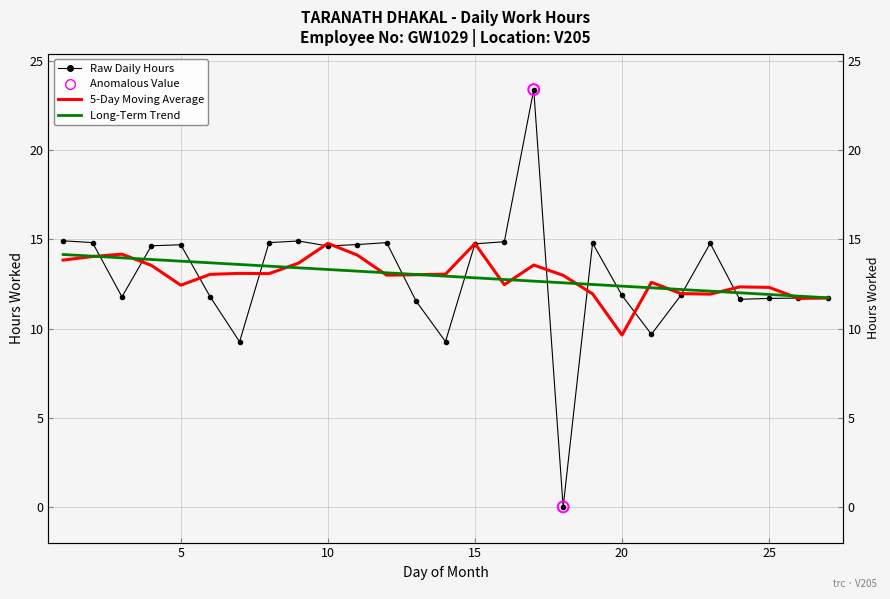

Which has a higher value, 20 or 24?

20